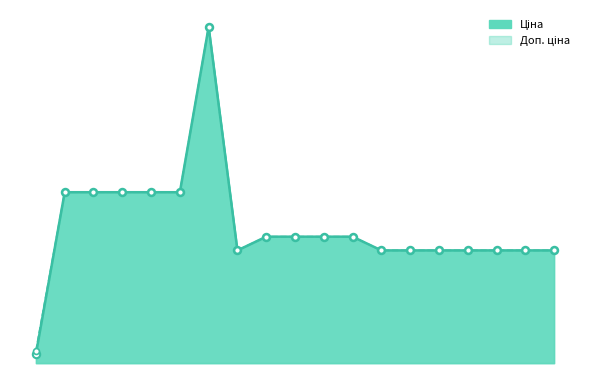

Which series reaches the minimum Y coordinate?

Ціна